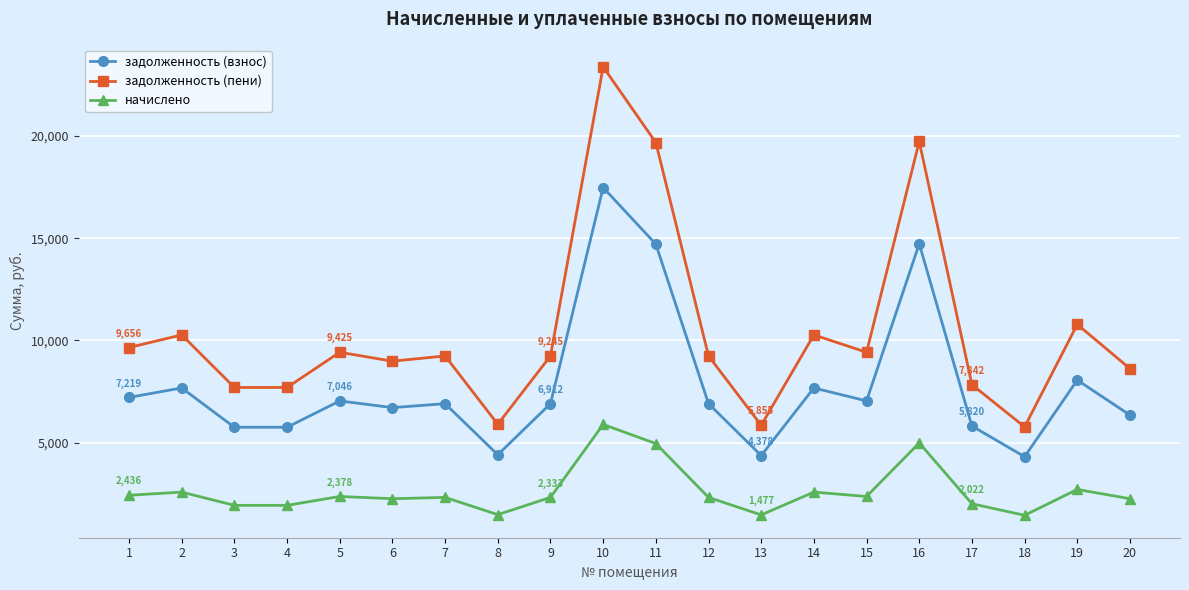

What is the value of the задолженность (пени) point at the 7th from the left?

9244.8